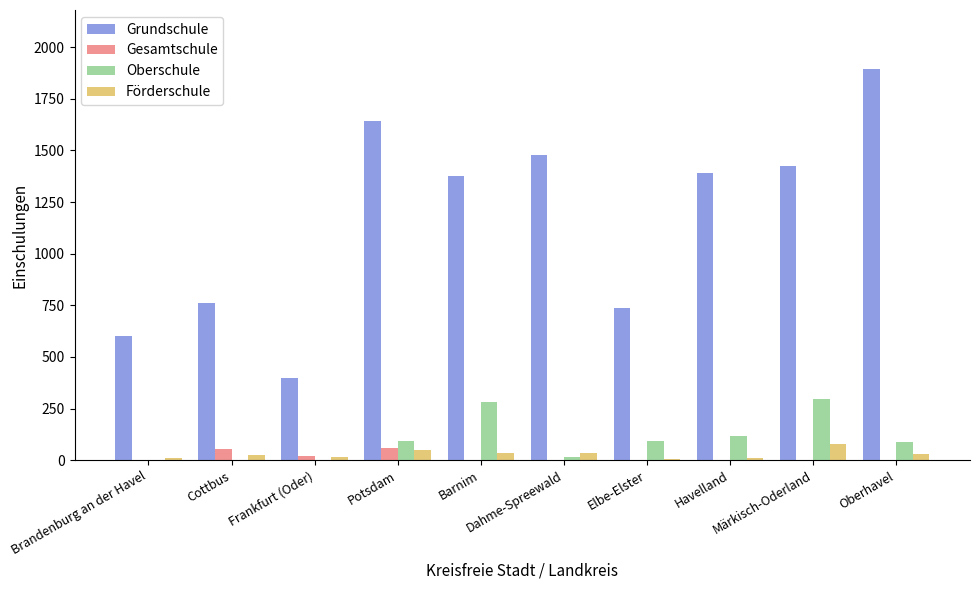

What is the sum of all Oberschule values?

990